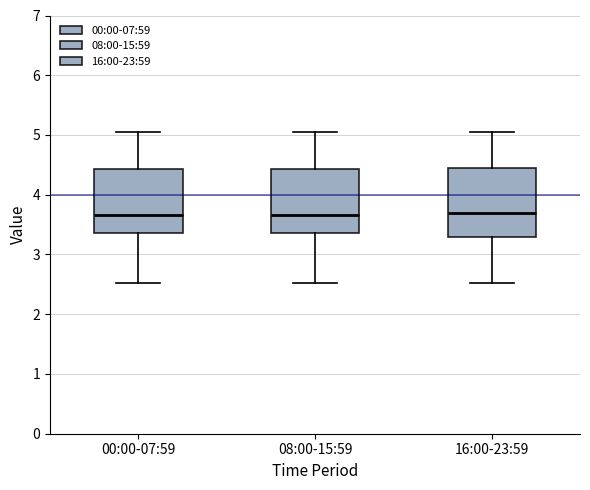

Where does the lower whisker of the box for 16:00-23:59 end on the y-axis? The values are not printed on the chart, so give them approximately, as read against the axis.

2.5